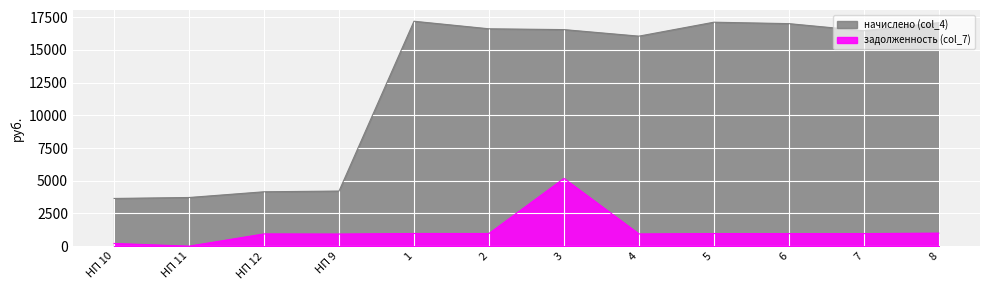

Rank the series at 7 from highest to lowest value.

начислено (col_4), задолженность (col_7)